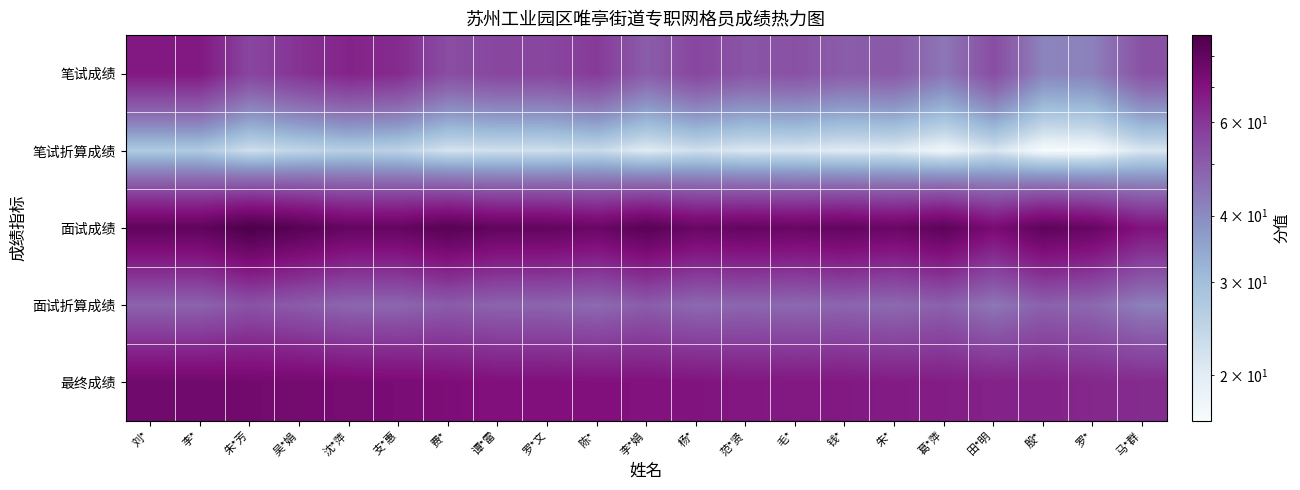

Between 沈*萍 and 谭*雷, which is larger?

沈*萍